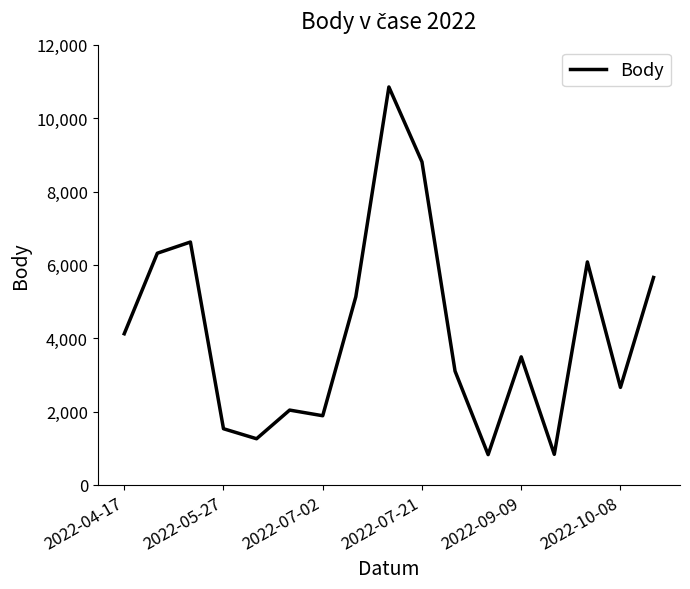

What is the maximum value shown in the chart?

10850